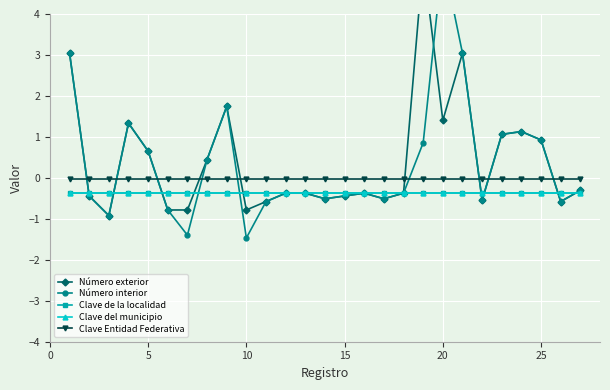

Does the chart display data point markers on the line(s)?

Yes